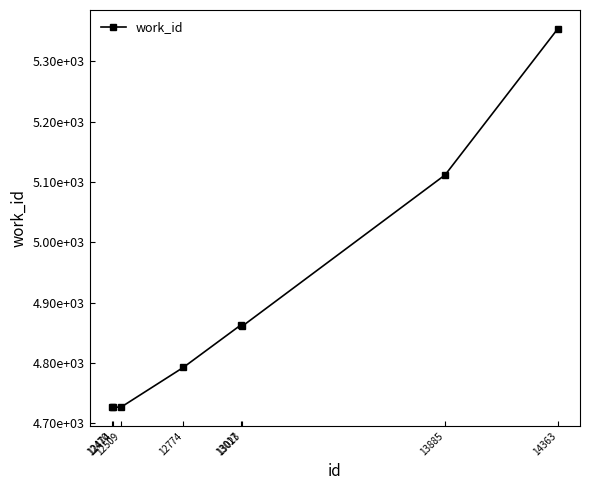

What is the value of the 4th point from the left?

4793